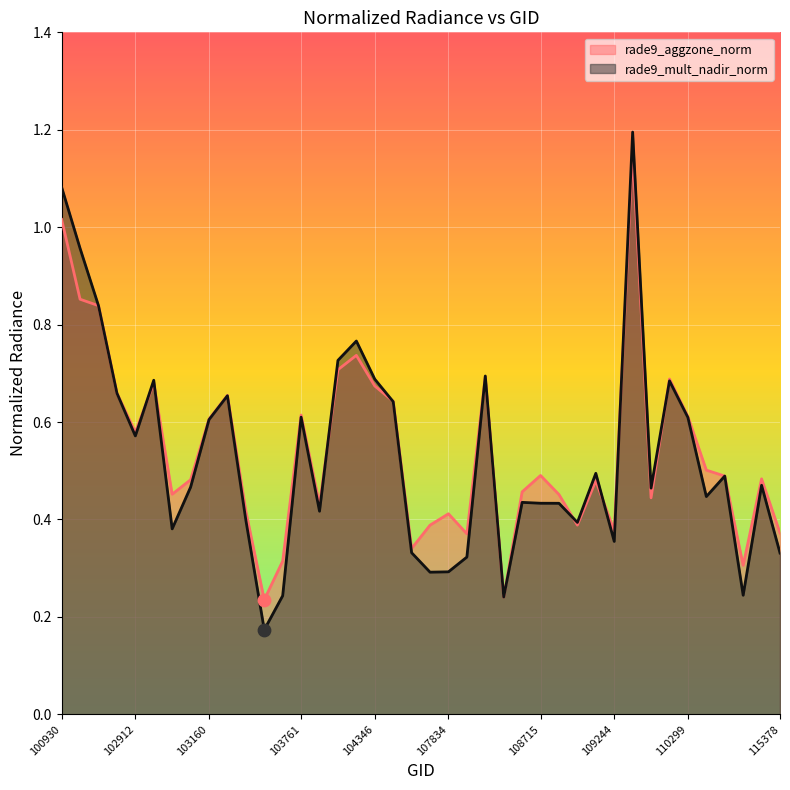

Which series has the largest Y range (max minus min)?

rade9_mult_nadir_norm